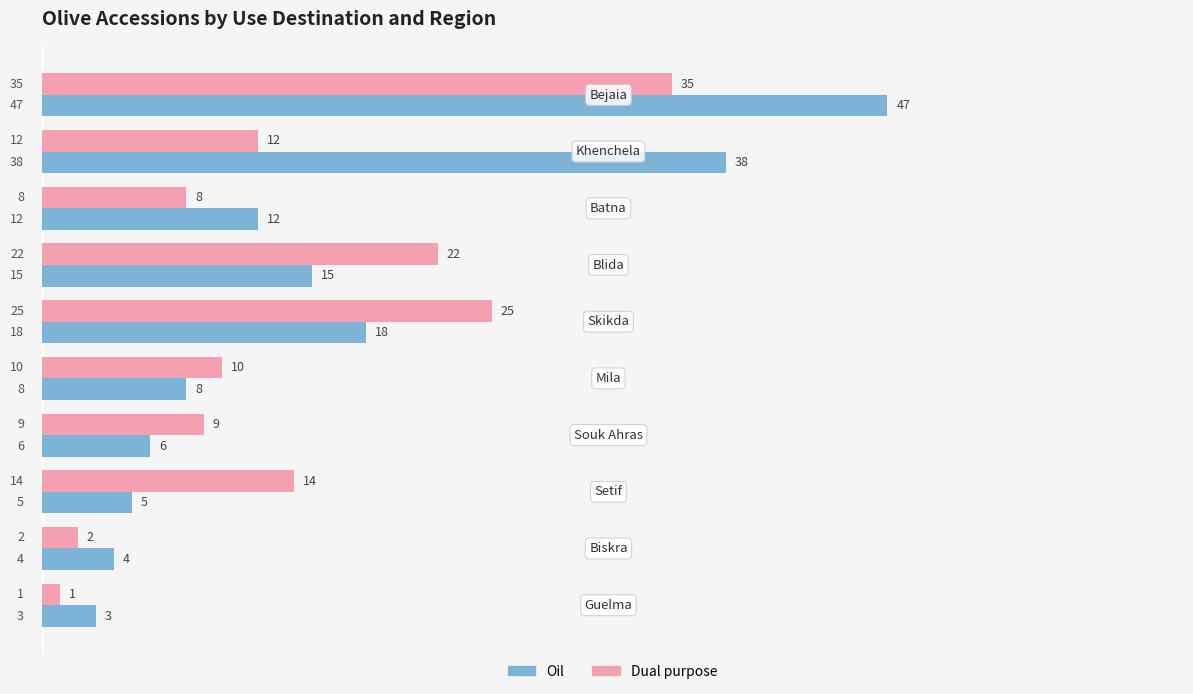

What is the sum of all Oil values?

156